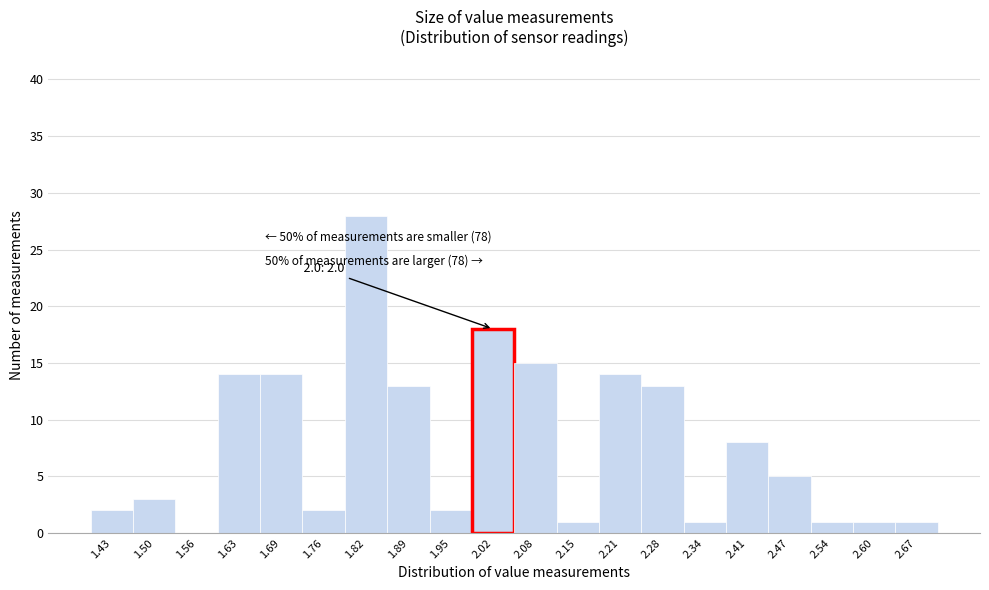

Over which range of the x-axis is the bar tallest?

1.790 to 1.855